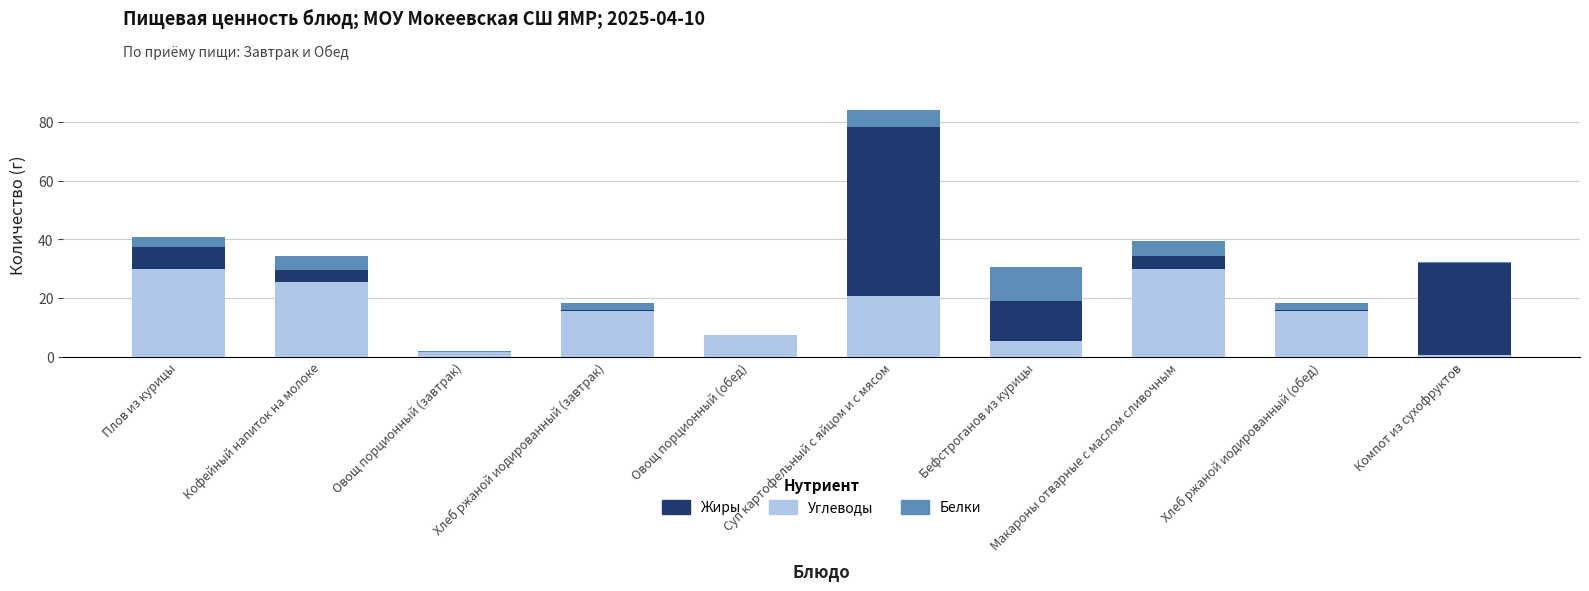

At which category is the sum across all series the highest?

Суп картофельный с яйцом и с мясом